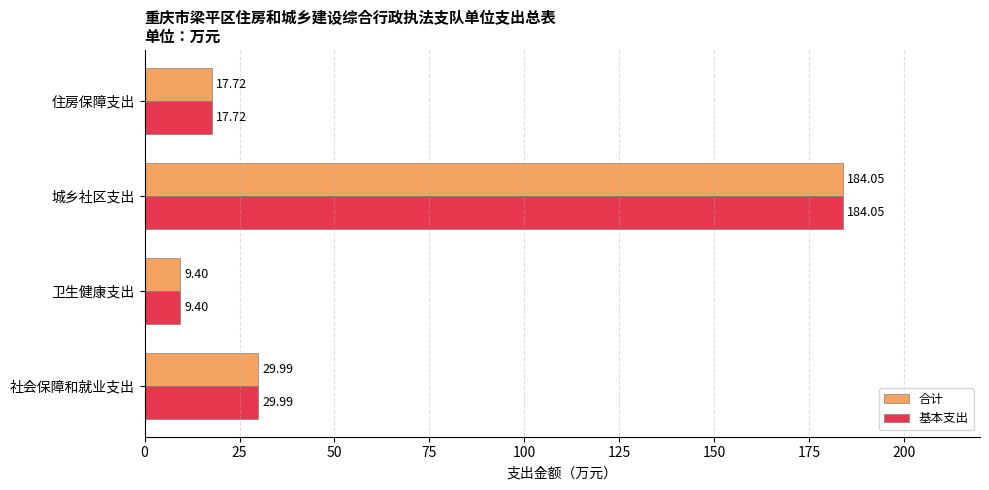

Which category has the lowest value across all series?

卫生健康支出